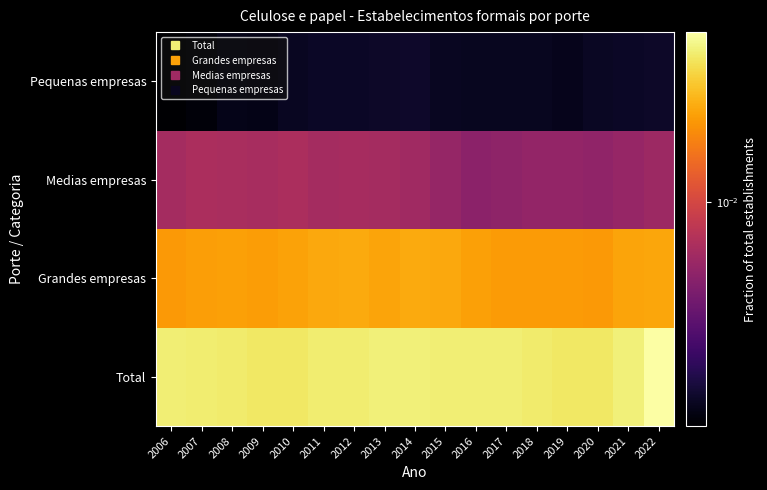

Between 2018 and 2021, which is larger?

2021